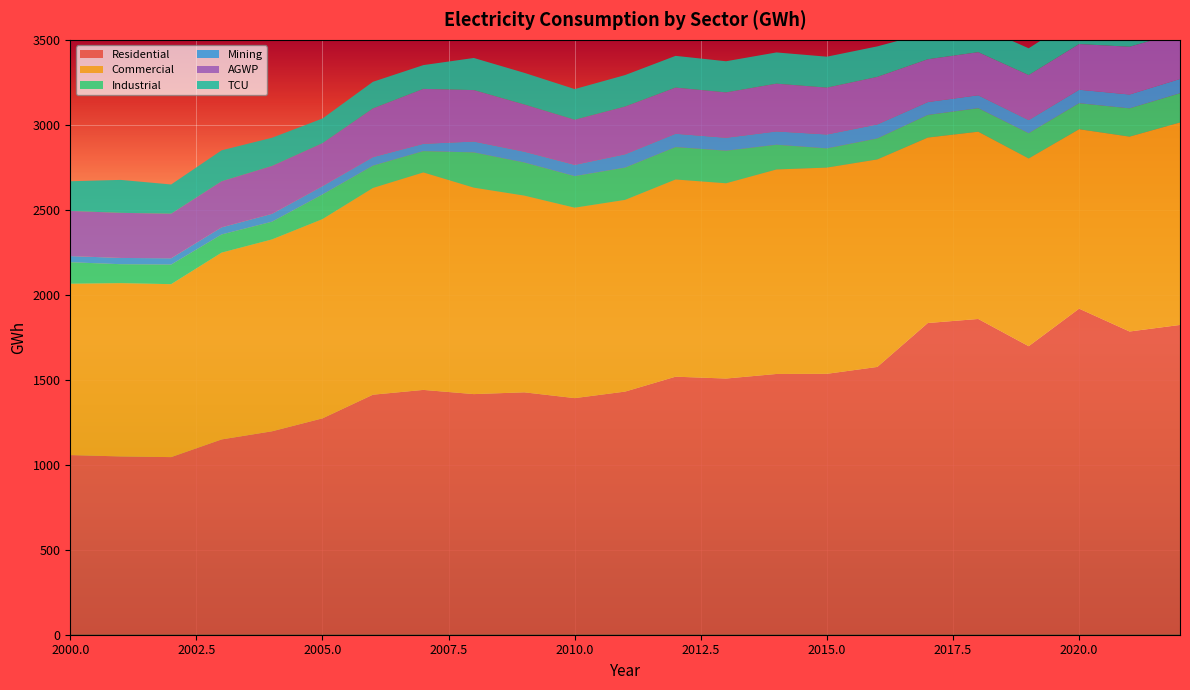

Reading left to right, list all the values displayed in this chart.

Residential: 2000=1057.0	2001=1049.0	2002=1045.0	2003=1149.0	2004=1197.0	2005=1273.0	2006=1412.2	2007=1440.4	2008=1415.7	2009=1426.2	2010=1392.1	2011=1430.5	2012=1518.2	2013=1507.3	2014=1534.2	2015=1535.1	2016=1575.6	2017=1833.9	2018=1857.8	2019=1697.6	2020=1918.4	2021=1784.0	2022=1822.6
Commercial: 2000=1008.0	2001=1019.6	2002=1017.5	2003=1099.1	2004=1128.9	2005=1172.2	2006=1216.2	2007=1279.6	2008=1214.6	2009=1157.3	2010=1120.3	2011=1127.9	2012=1160.3	2013=1148.8	2014=1203.2	2015=1213.3	2016=1220.9	2017=1091.0	2018=1101.8	2019=1104.3	2020=1055.7	2021=1146.4	2022=1191.2
Industrial: 2000=126.6	2001=111.5	2002=115.3	2003=106.9	2004=104.3	2005=145.1	2006=131.4	2007=125.6	2008=207.6	2009=195.0	2010=185.9	2011=190.1	2012=190.8	2013=191.8	2014=145.6	2015=113.0	2016=123.6	2017=133.1	2018=138.5	2019=148.7	2020=153.2	2021=166.4	2022=172.0
Mining: 2000=36.1	2001=36.8	2002=37.0	2003=41.7	2004=46.0	2005=48.6	2006=50.0	2007=42.6	2008=63.8	2009=63.5	2010=66.0	2011=78.1	2012=78.3	2013=75.9	2014=78.2	2015=81.8	2016=82.3	2017=75.9	2018=76.0	2019=77.4	2020=79.1	2021=81.5	2022=83.9
AGWP: 2000=265.7	2001=265.4	2002=262.4	2003=271.1	2004=281.9	2005=252.9	2006=286.5	2007=323.3	2008=302.7	2009=277.7	2010=265.5	2011=281.0	2012=271.5	2013=267.0	2014=281.0	2015=275.5	2016=279.7	2017=251.8	2018=253.4	2019=264.7	2020=268.7	2021=281.0	2022=274.0
TCU: 2000=174.6	2001=193.8	2002=171.8	2003=182.2	2004=165.9	2005=145.2	2006=156.7	2007=139.9	2008=189.0	2009=186.3	2010=180.5	2011=185.2	2012=186.7	2013=183.3	2014=183.8	2015=182.2	2016=179.6	2017=155.5	2018=155.1	2019=157.7	2020=165.3	2021=172.1	2022=178.2